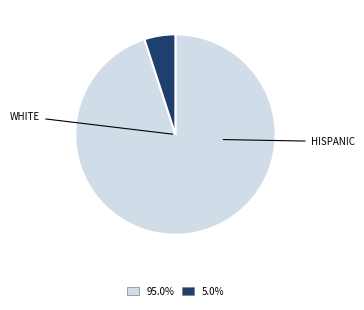

Is there any slice that represents more than half of the pie?

Yes